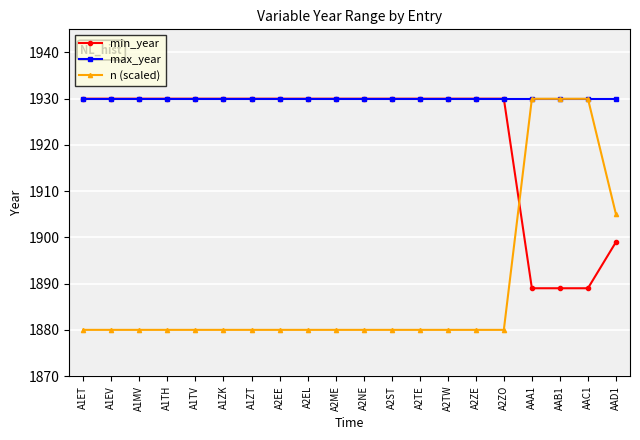

What is the spread (max minus min) of values at A1MV?

50.0